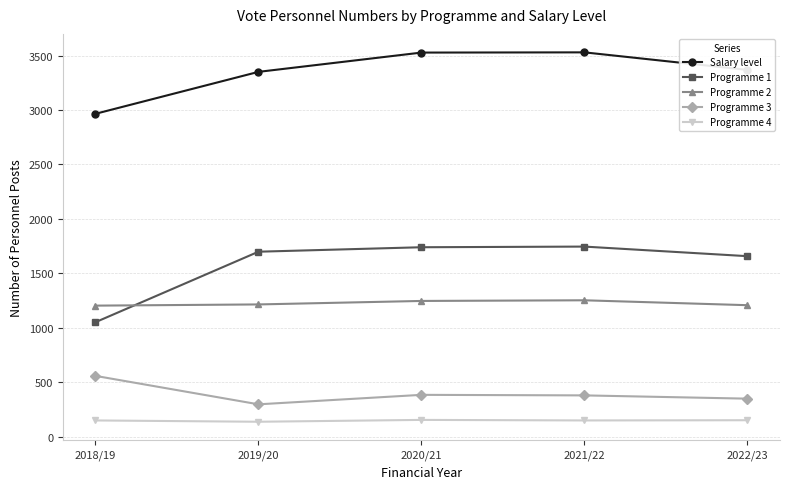

What is the difference between the highest and lowest values at 2022/23?

3216